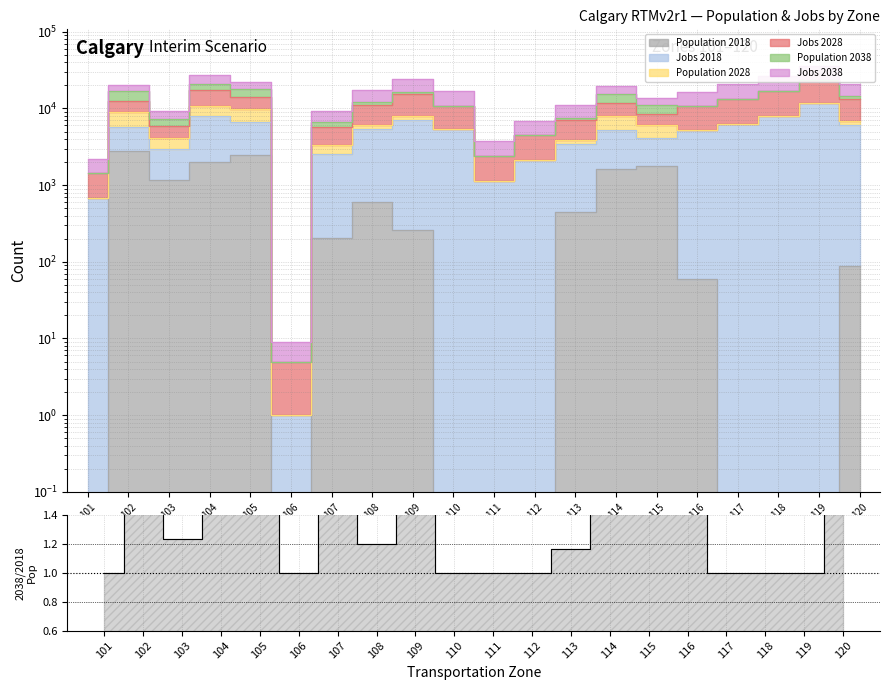

Which has a higher value, 105 or 117?

105